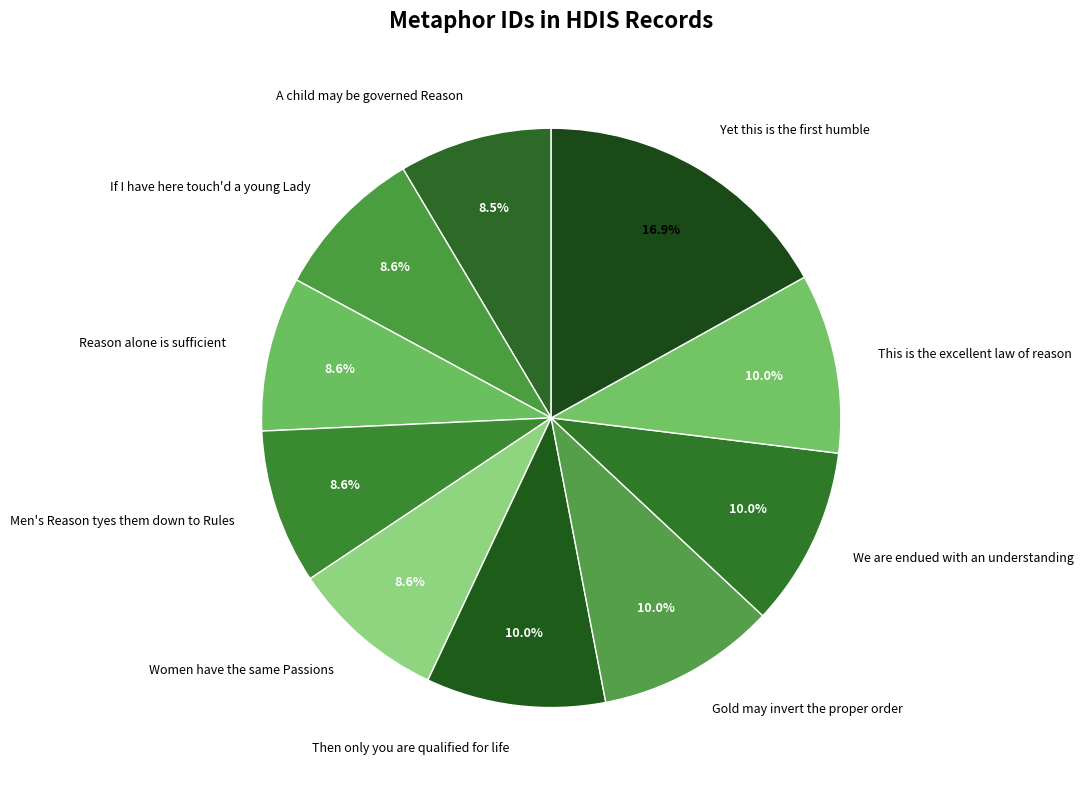

Which category has the biggest portion of the pie?

Yet this is the first humble